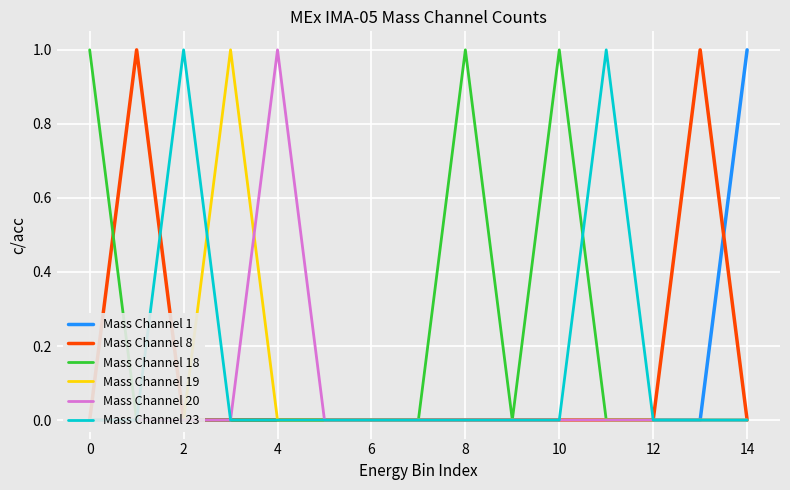

How many lines are shown in the chart?

6